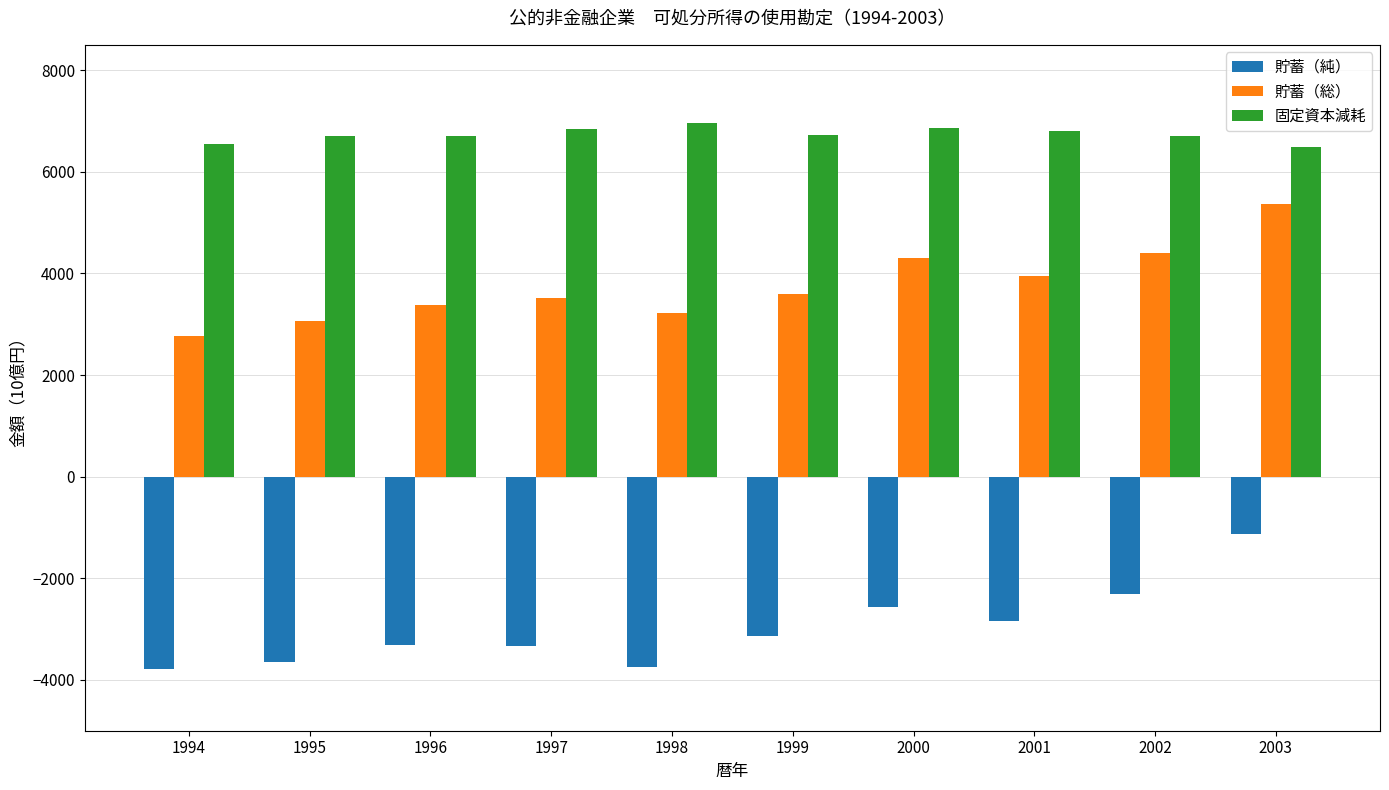

At which label does 貯蓄（総） first exceed 3596?

1999